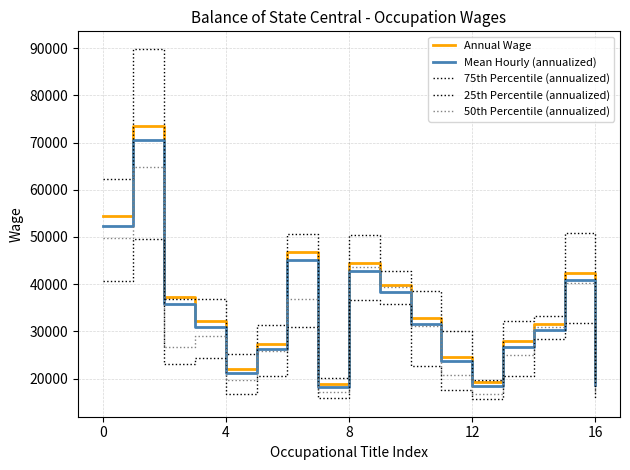

What is the label of the 2nd point from the right?

15